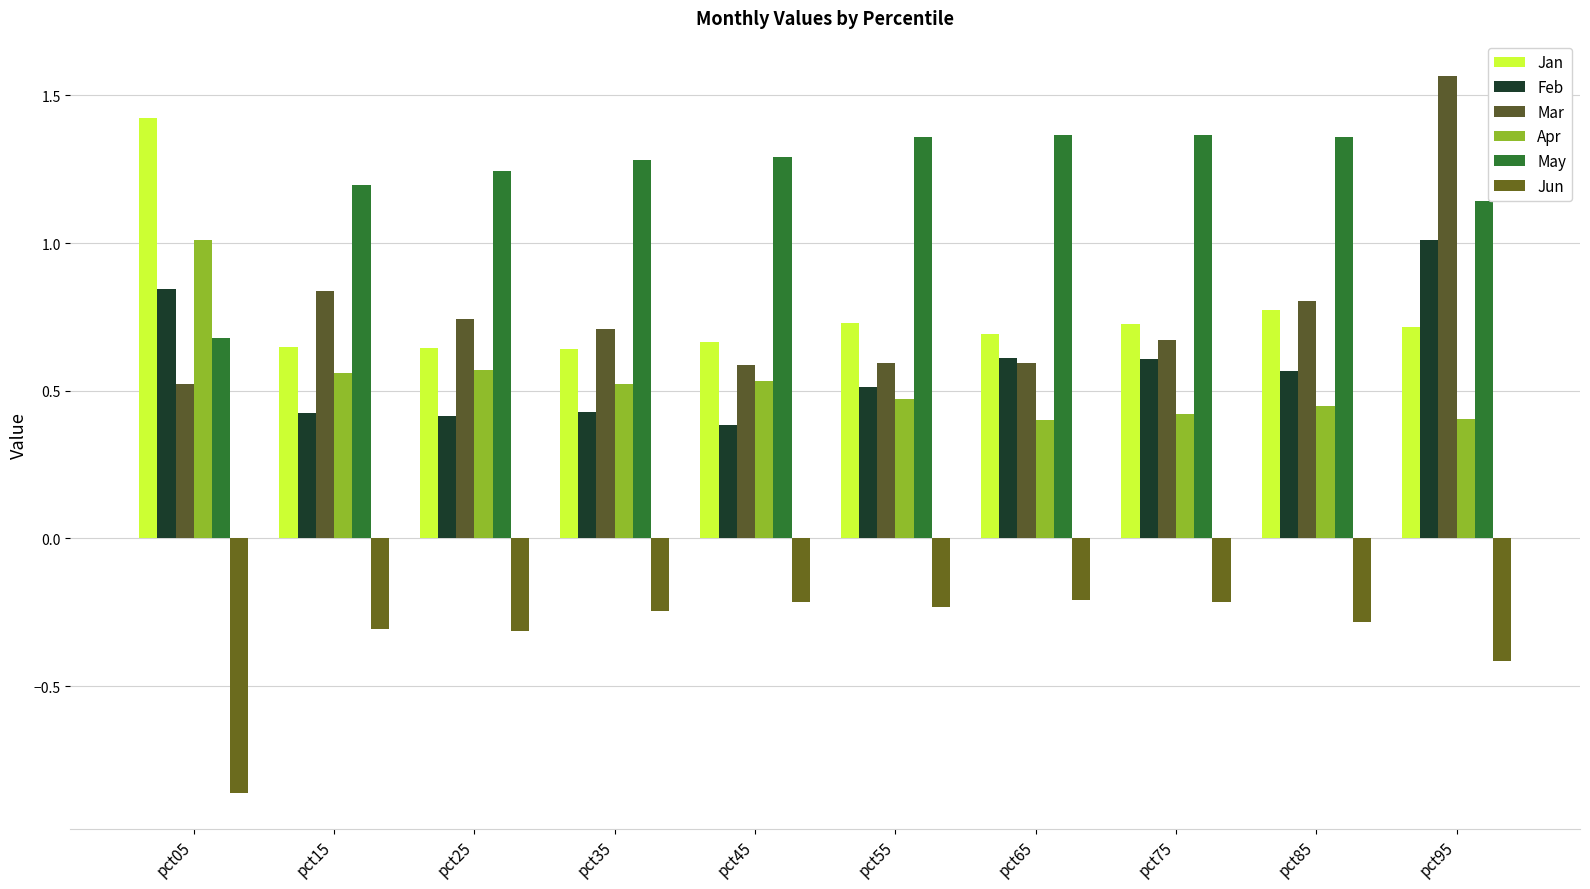

Reading left to right, transcribe all the data shown in this chart.

Jan: 1.4	0.6	0.6	0.6	0.7	0.7	0.7	0.7	0.8	0.7
Feb: 0.8	0.4	0.4	0.4	0.4	0.5	0.6	0.6	0.6	1.0
Mar: 0.5	0.8	0.7	0.7	0.6	0.6	0.6	0.7	0.8	1.6
Apr: 1.0	0.6	0.6	0.5	0.5	0.5	0.4	0.4	0.4	0.4
May: 0.7	1.2	1.2	1.3	1.3	1.4	1.4	1.4	1.4	1.1
Jun: -0.9	-0.3	-0.3	-0.2	-0.2	-0.2	-0.2	-0.2	-0.3	-0.4